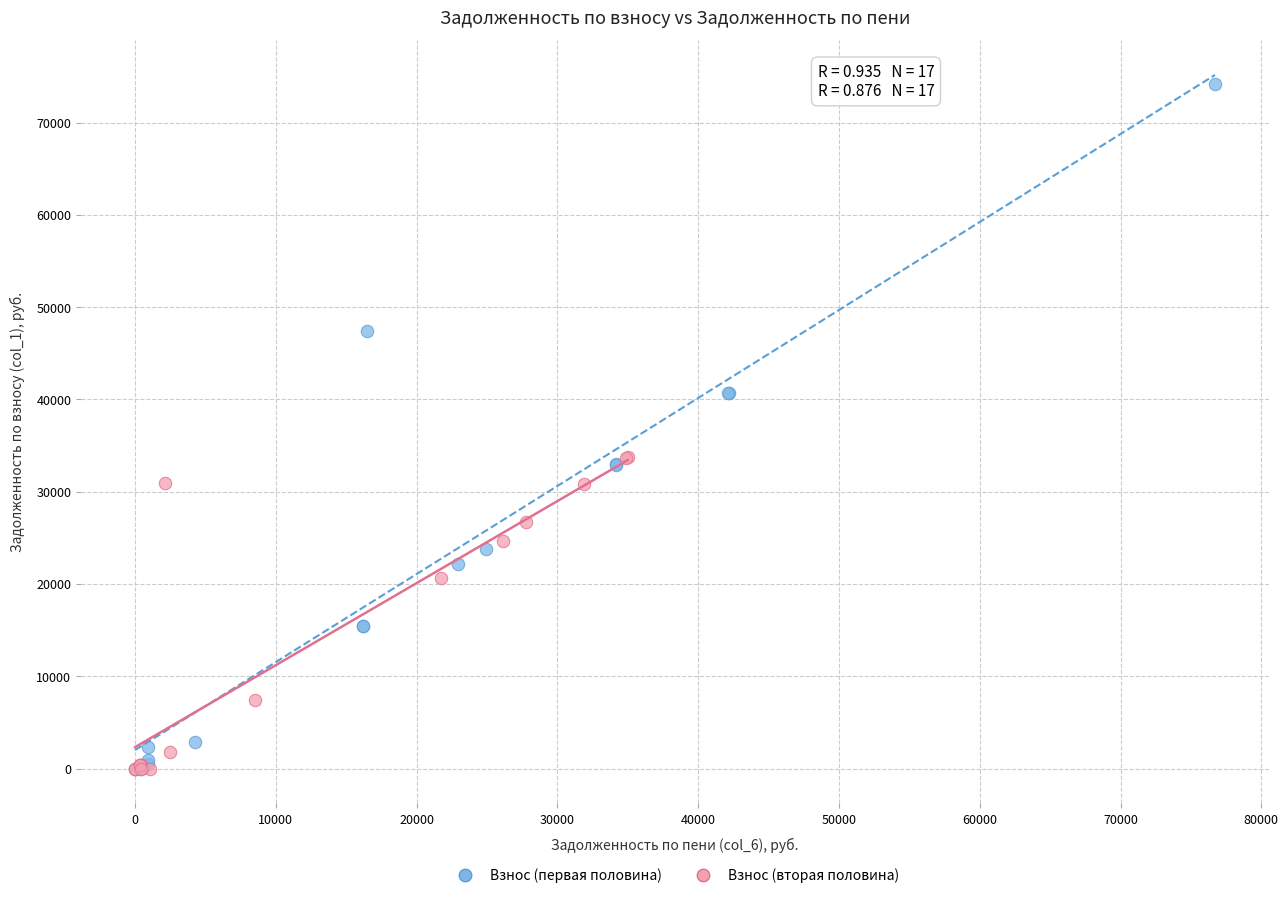

Which series contains the highest Y value?

Взнос (первая половина)